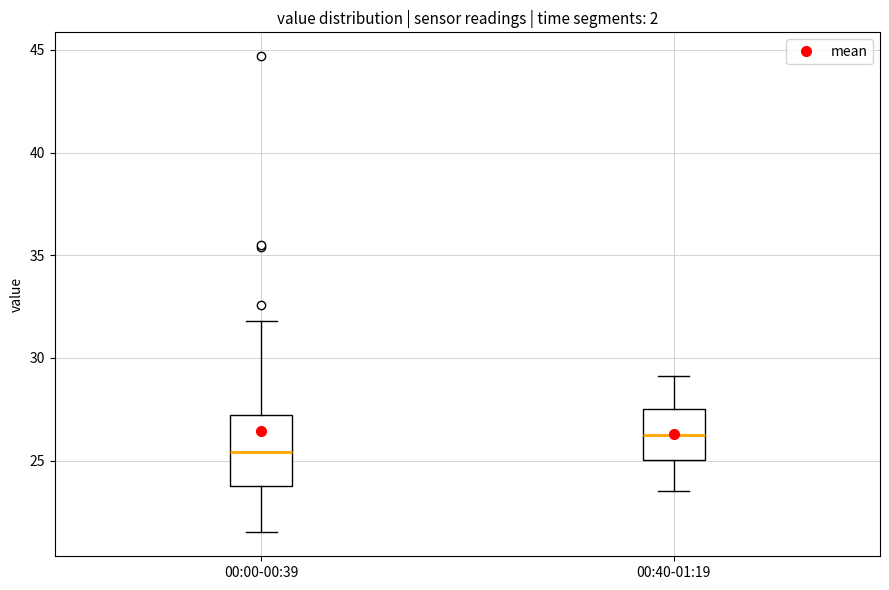

Reading left to right, transcribe this box plot: for each box, give where its median line is, the range the box spans, and where its two whiskers end, as read against the y-axis. The values are not printed on the chart, so give them approximately, as read against the axis.

00:00-00:39: median 25.5, box 24.0 to 27.0, whiskers 21.5 to 32.0
00:40-01:19: median 26.5, box 25.0 to 27.5, whiskers 23.5 to 29.0